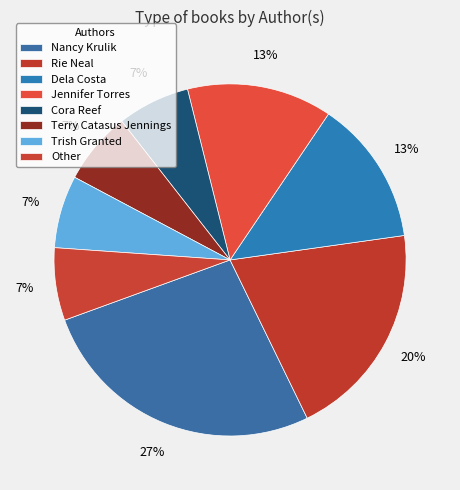

To the nearest percent, what is the difference between the largest and smallest slice percentages?

20%